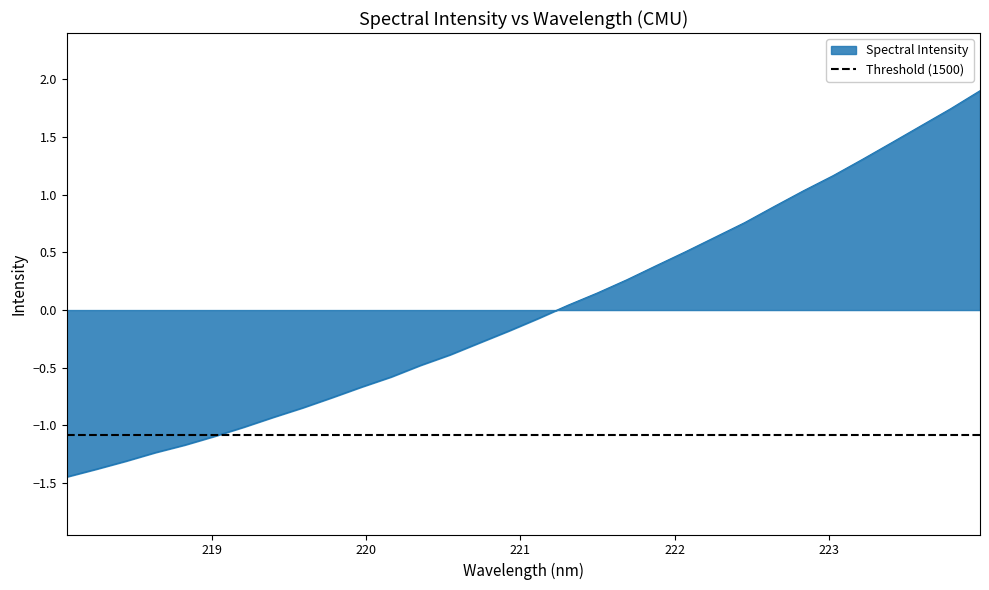

What is the change in value from 219.2067 to 220.7354?

+0.7